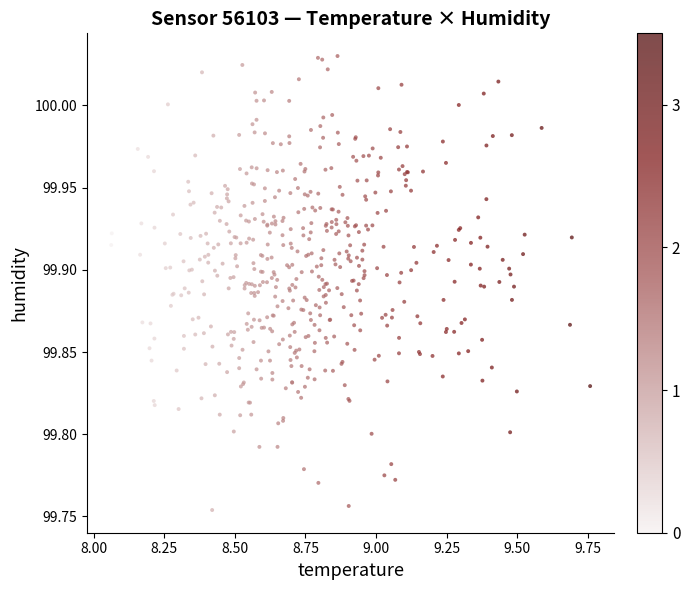

What is the range of X values (max minus min)?

1.7